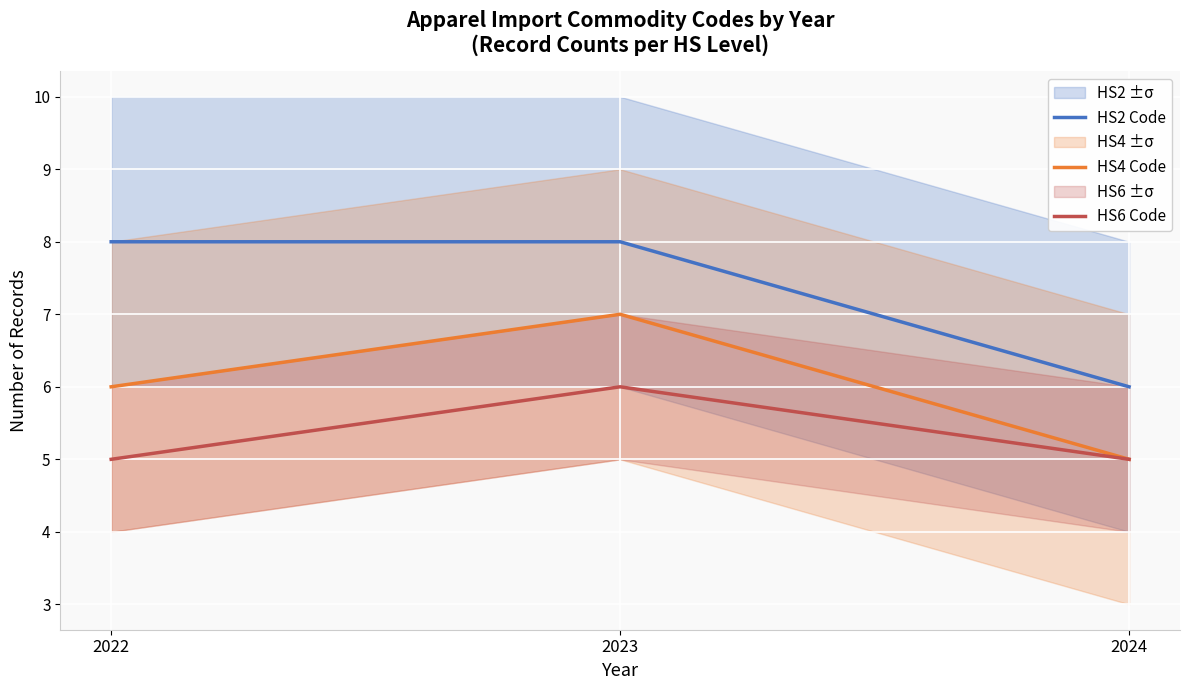

Reading right to left, what are all the values shown in this chart?

HS2 Code: 2024=6	2023=8	2022=8
HS4 Code: 2024=5	2023=7	2022=6
HS6 Code: 2024=5	2023=6	2022=5